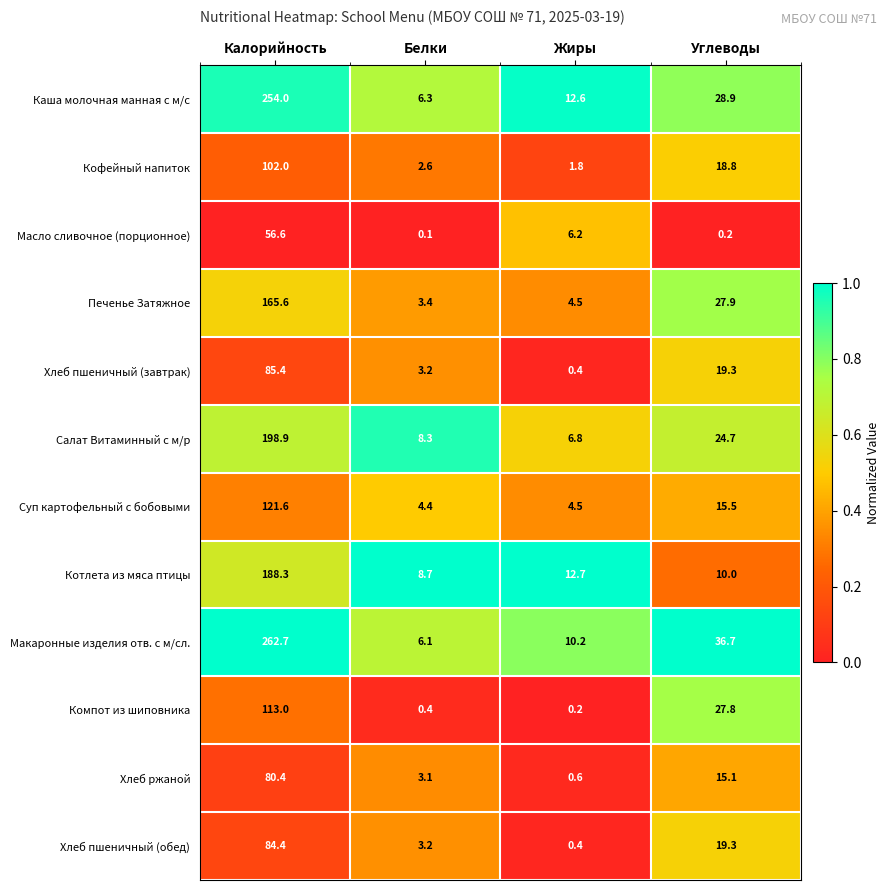

What is the difference between the highest and lowest values at Углеводы?

36.5